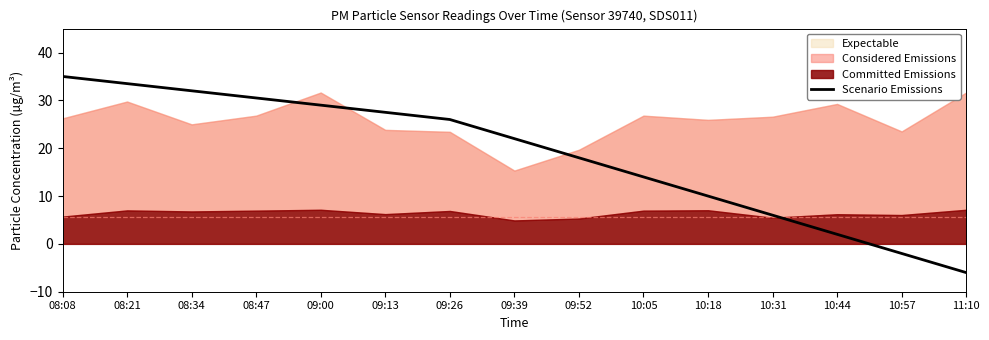

Rank the categories by Scenario Emissions value from highest to lowest.

08:08, 08:21, 08:34, 08:47, 09:00, 09:13, 09:26, 09:39, 09:52, 10:05, 10:18, 10:31, 10:44, 10:57, 11:10